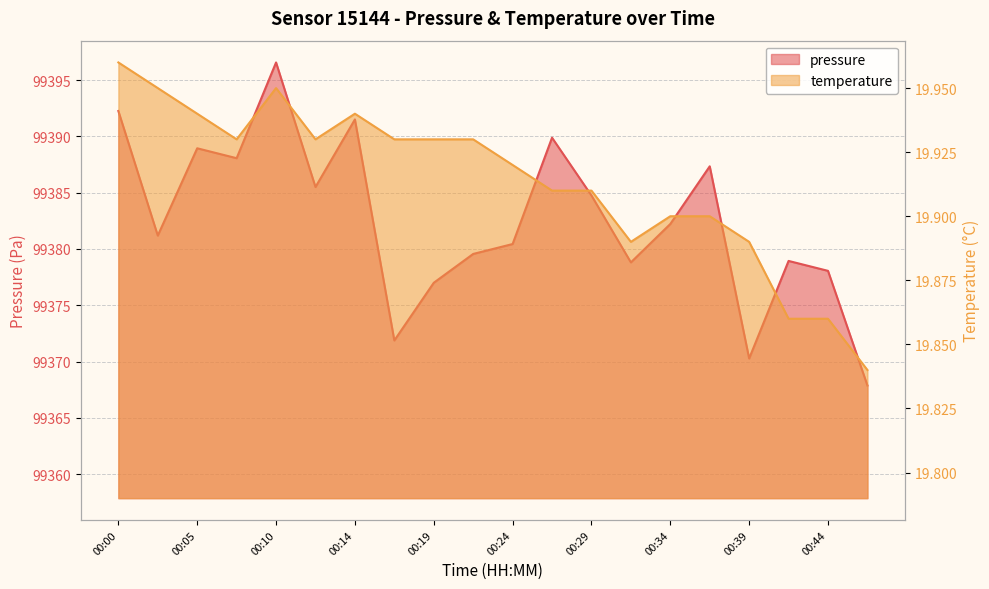

The temperature series shows 8.5 at 00:05. True or false?

False